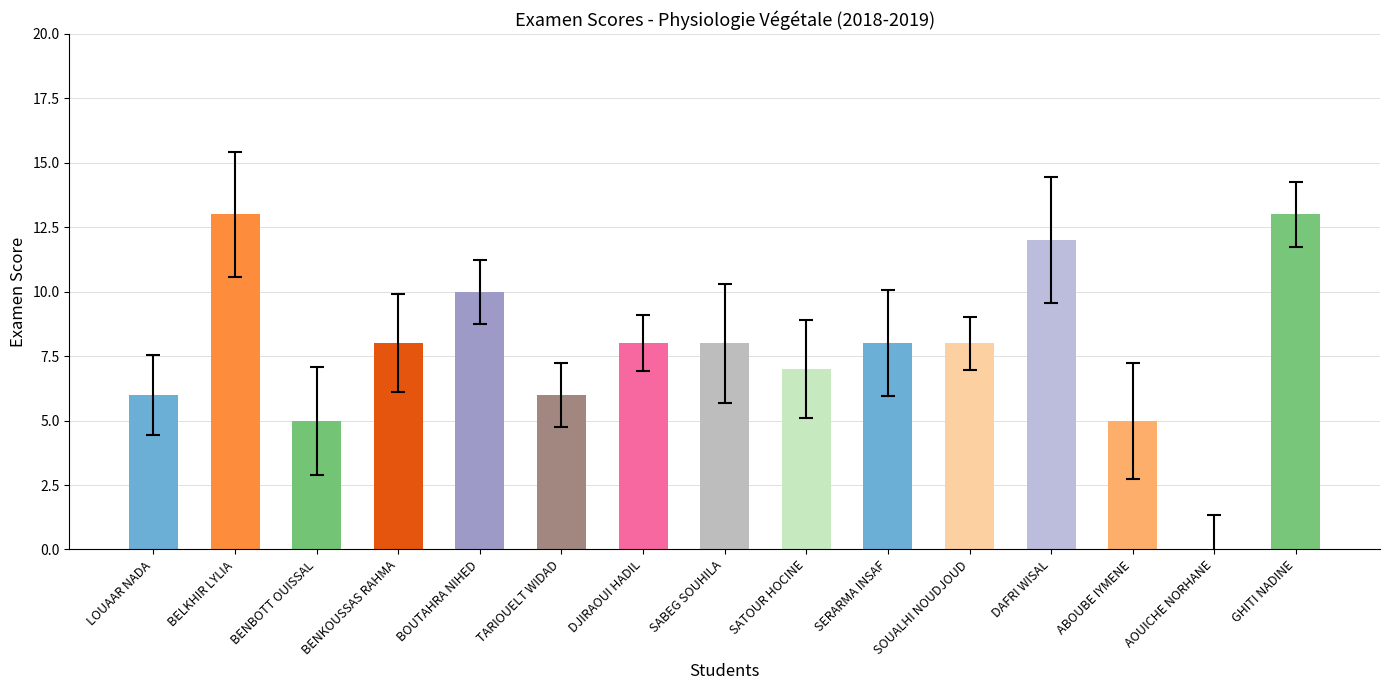

What is the greatest value displayed?

13